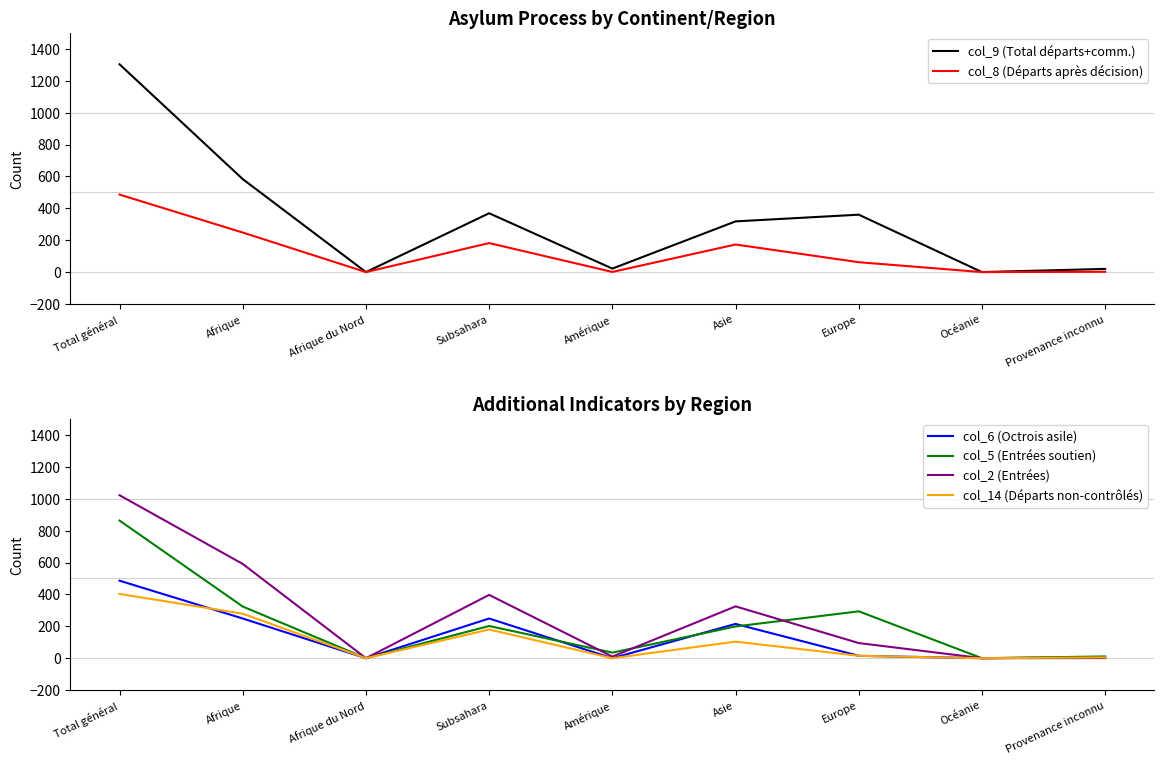

Is the value of col_8 (Départs après décision) at Subsahara greater than the value of col_6 (Octrois asile) at Provenance inconnu?

Yes